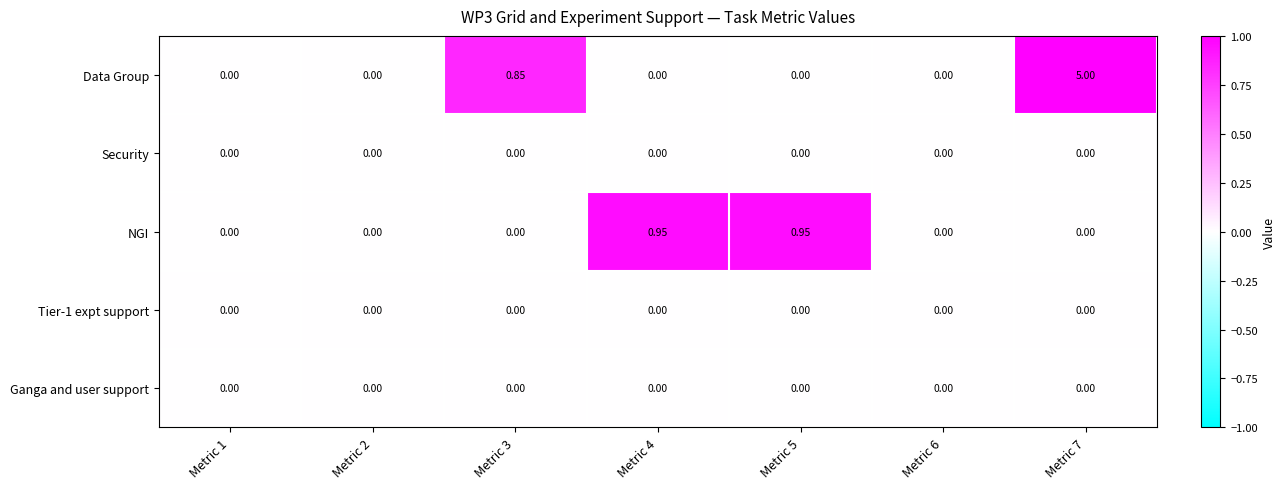

How many distinct data groups are displayed?

5